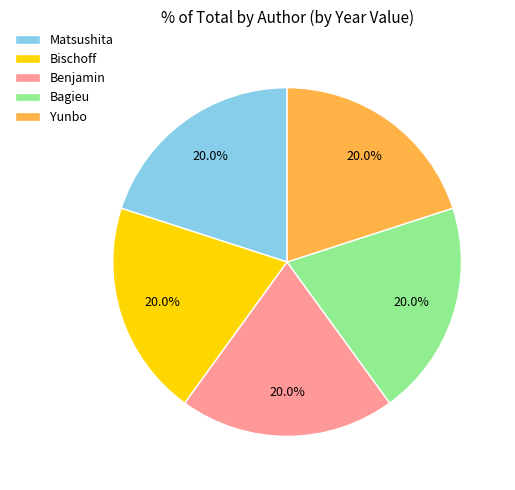

How much of the chart is everything except Bagieu?

80.0%